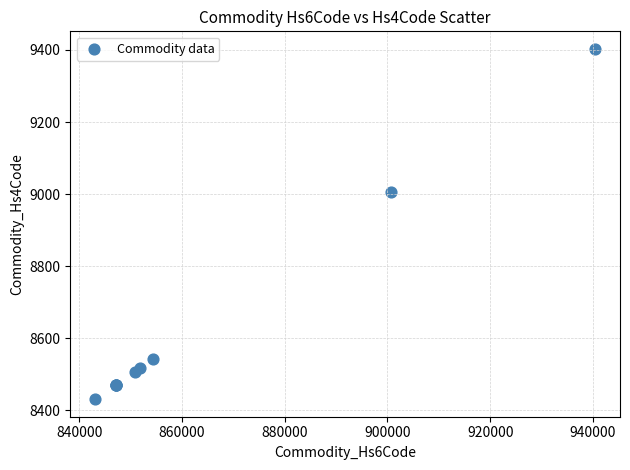

What Y value in the scatter plot is closest to 8917?

9006